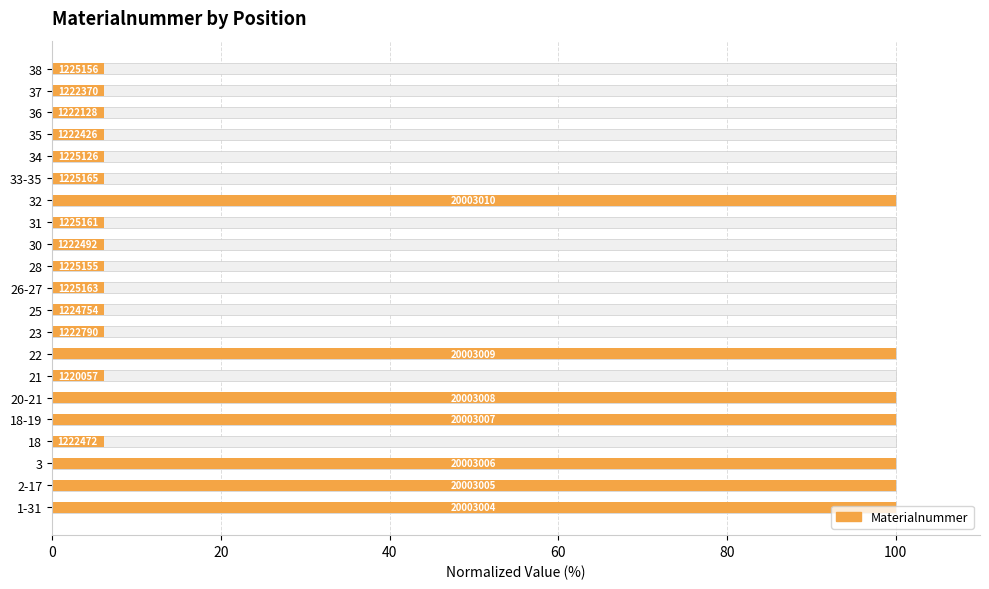

What is the greatest value displayed?

100.0